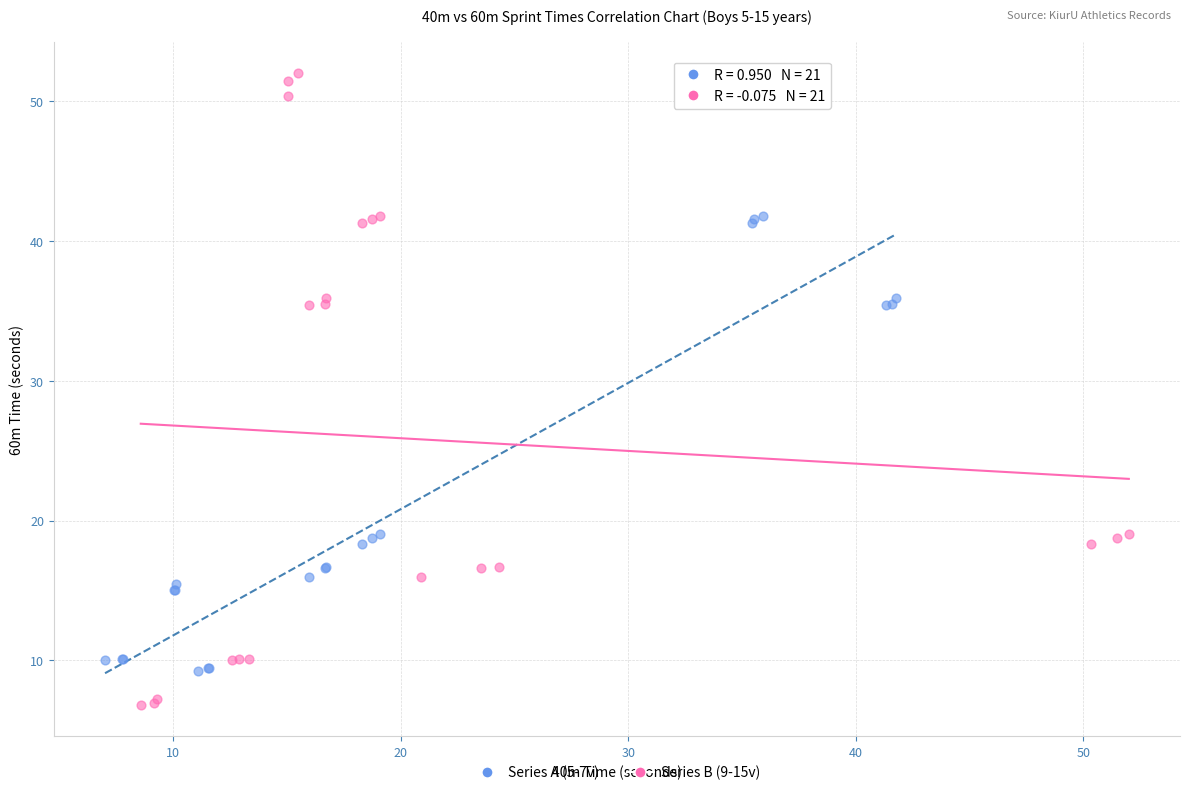

Which series has the widest spread of Y values?

Series B (9-15v)